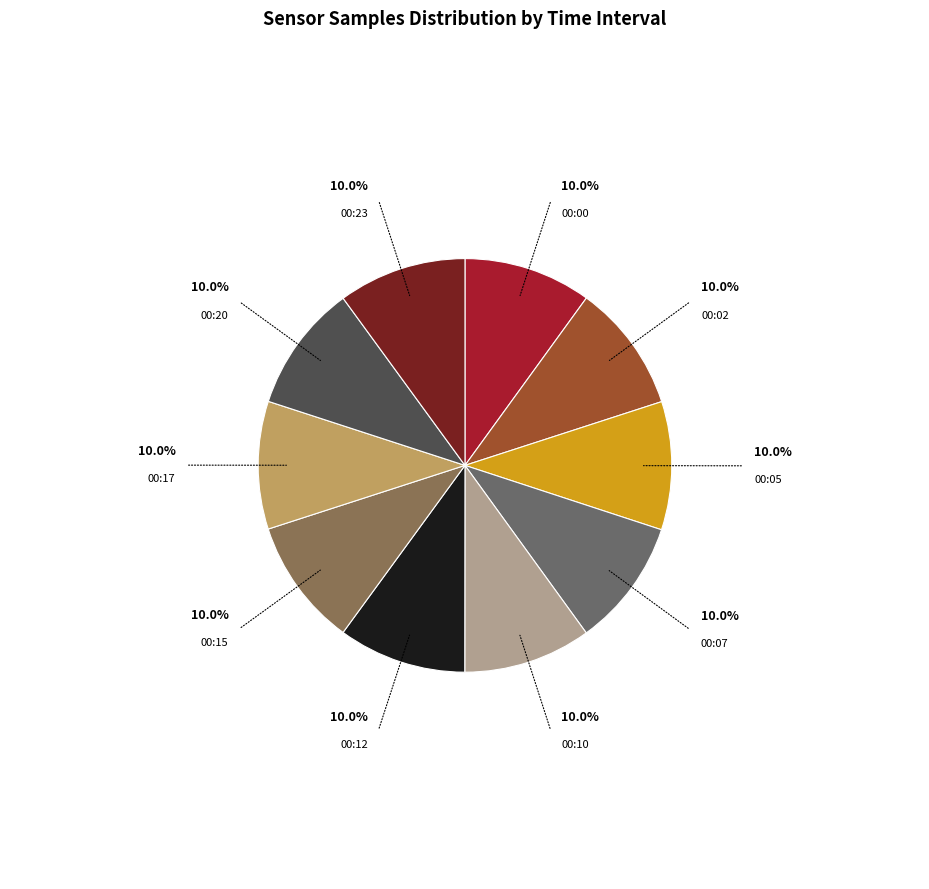

How many segments does this pie chart have?

10